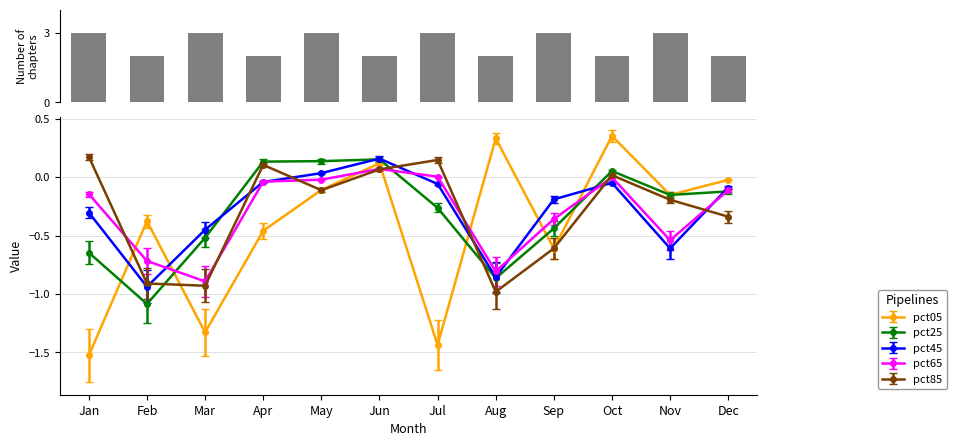

Rank the categories by pct65 value from highest to lowest.

Jun, Jul, Oct, May, Apr, Dec, Jan, Sep, Nov, Feb, Aug, Mar